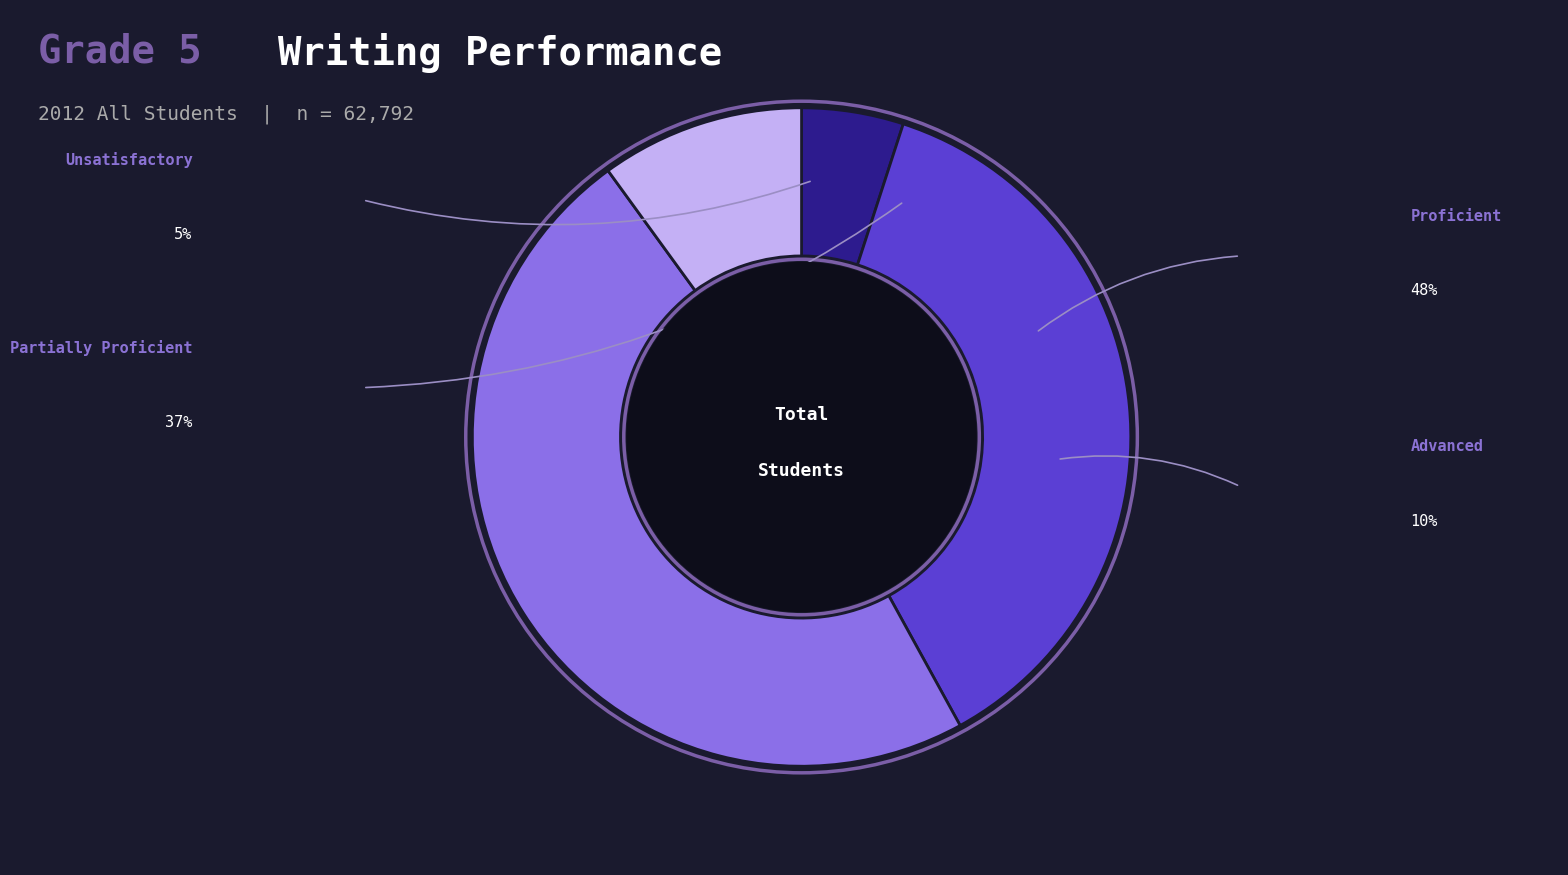

Does any single category account for the majority?

No